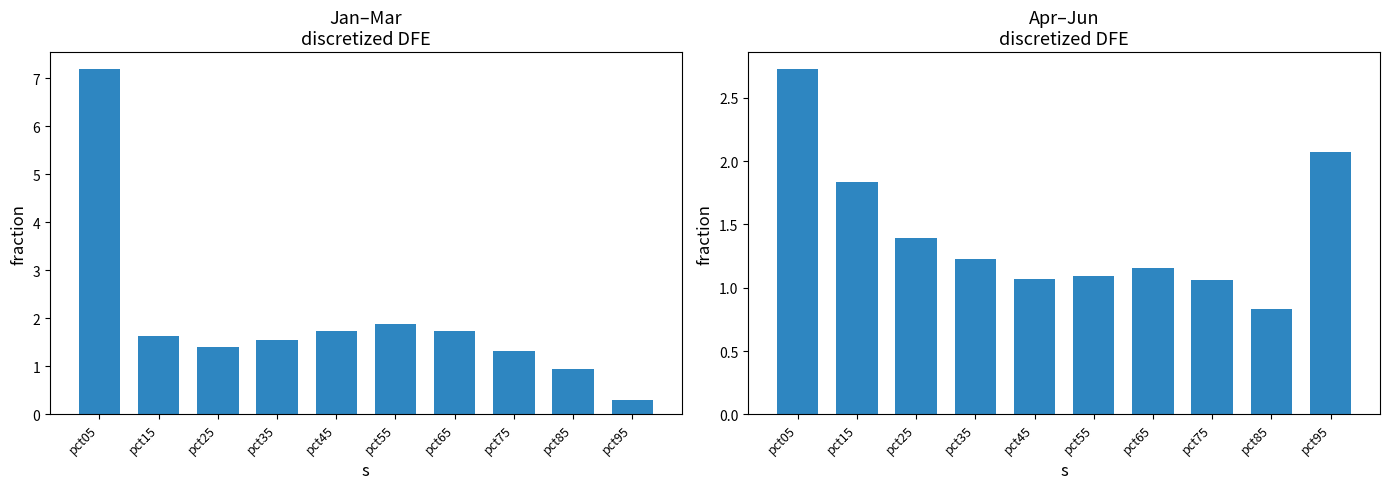

At which category does the chart reach its minimum across all series?

pct95